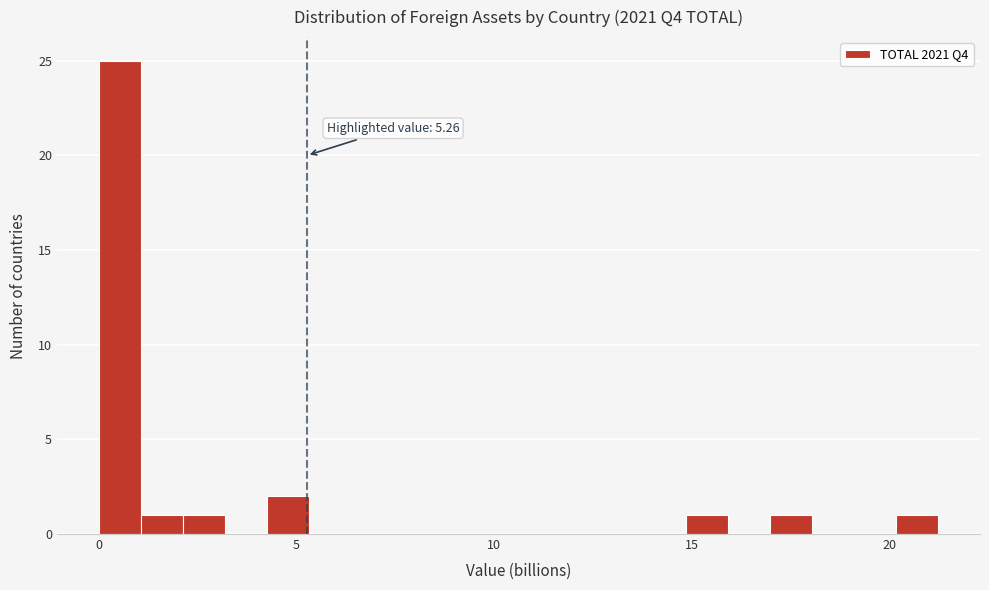

Around what value on the x-axis is the tallest bar? Give the approximate position of its centre, as read against the axis.

0.5